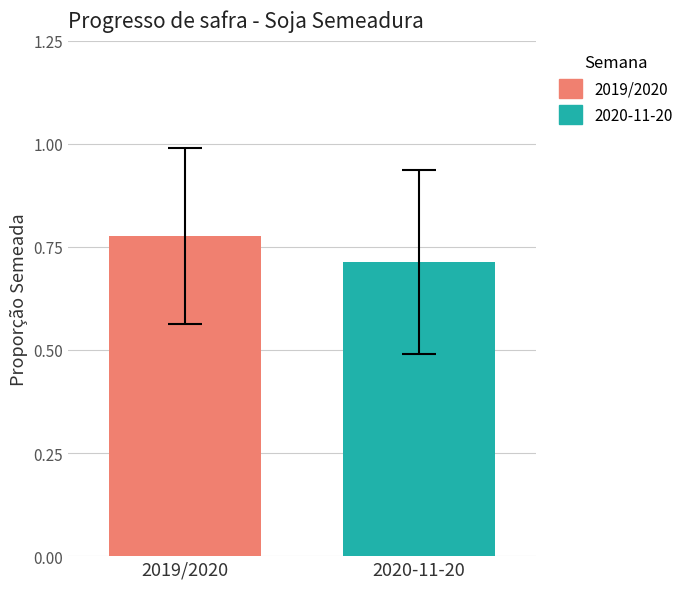

Which series has the largest range (max minus min)?

2019/2020